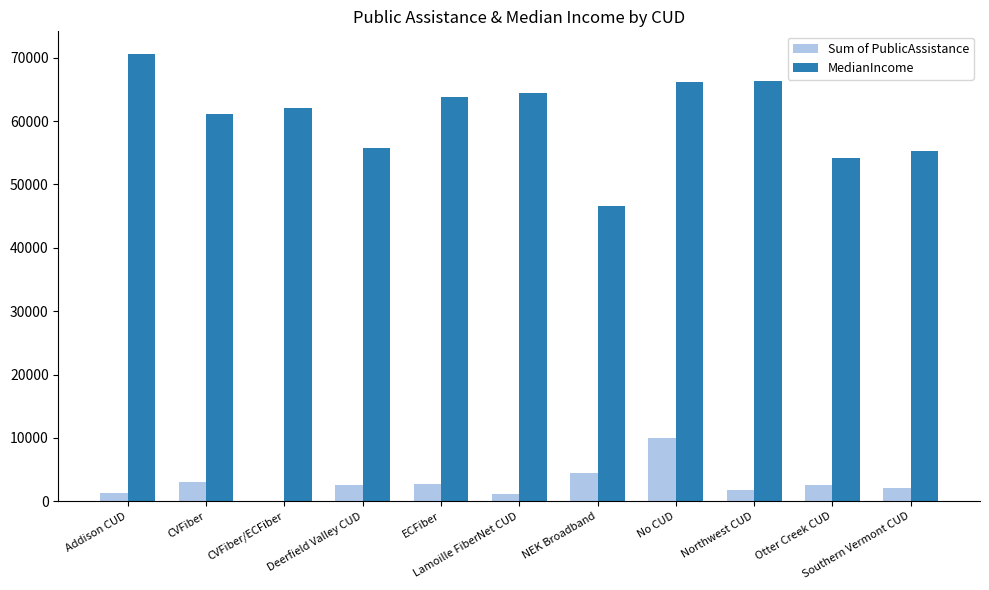

What is the highest value of the MedianIncome series?

70647.6